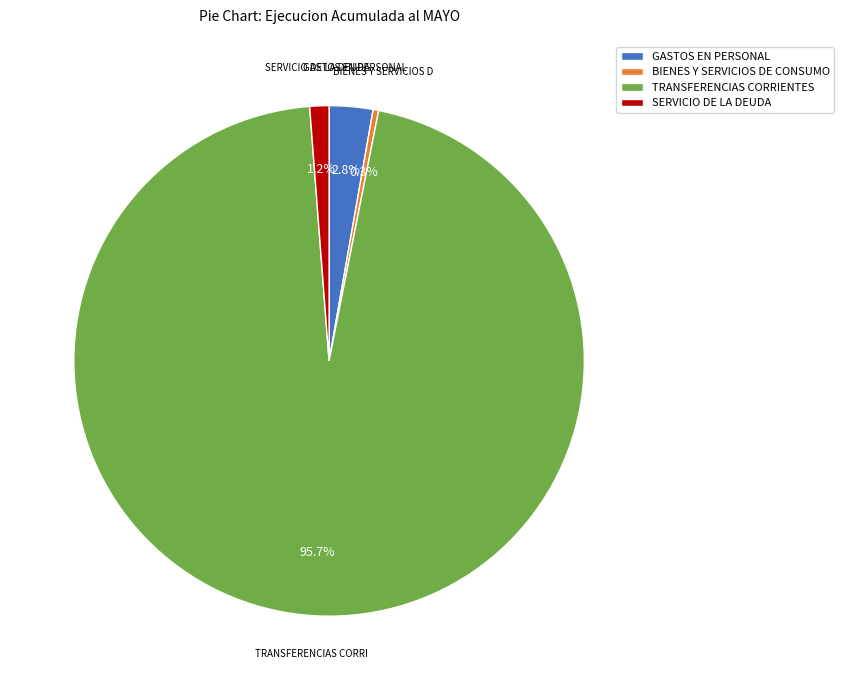

Which slice is the smallest?

BIENES Y SERVICIOS DE CONSUMO